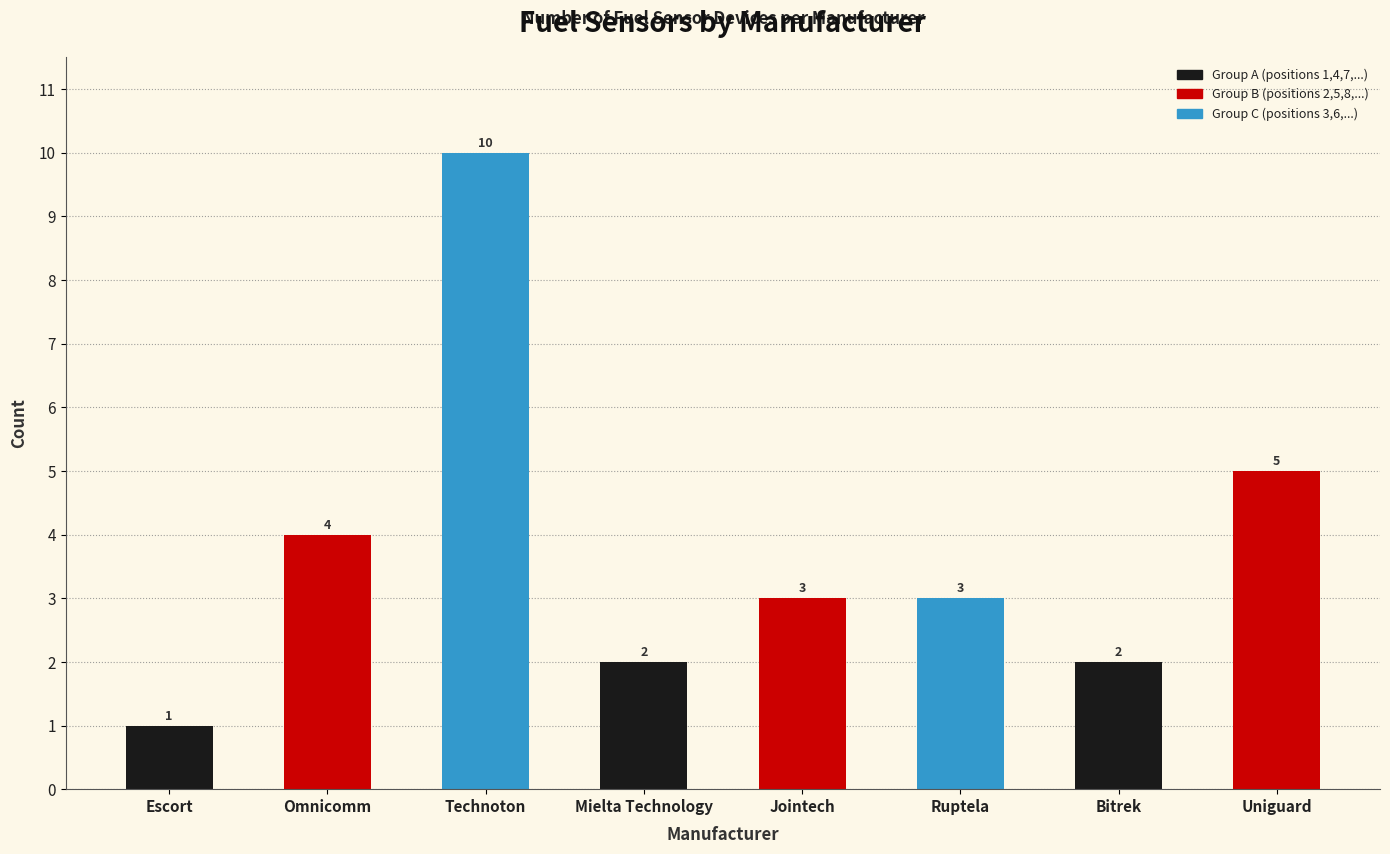

What is the label of the 1st bar from the right?

Uniguard